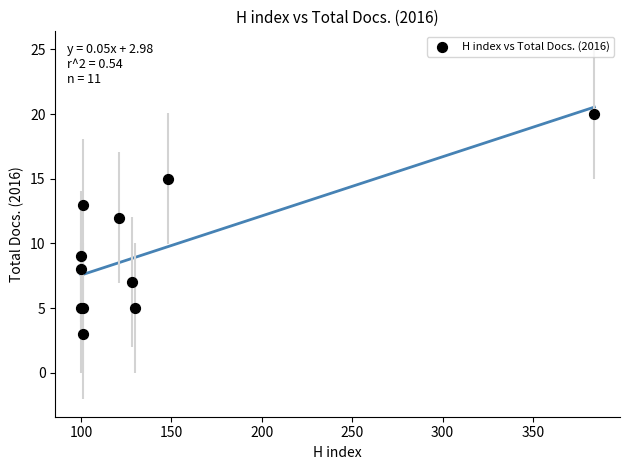

What Y value in the scatter plot is closest to 11?

12